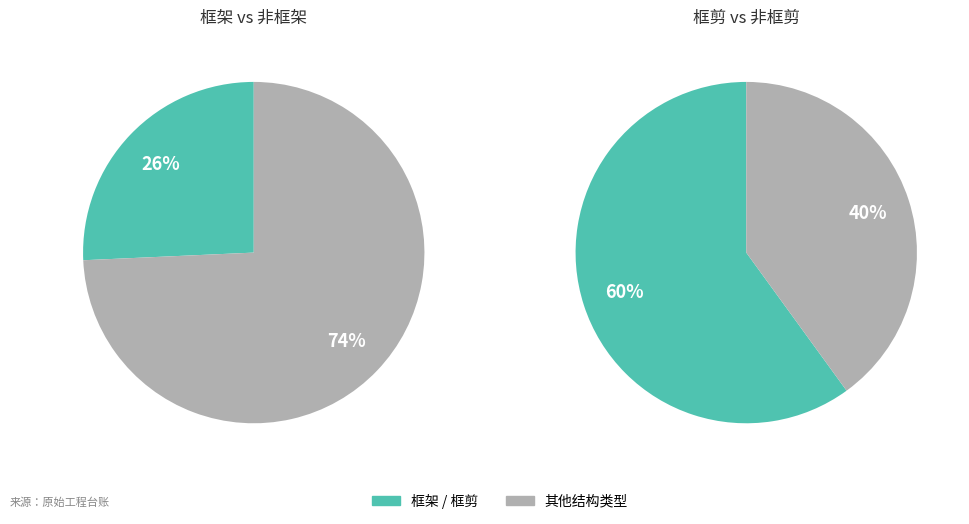

What is the majority slice?

框剪